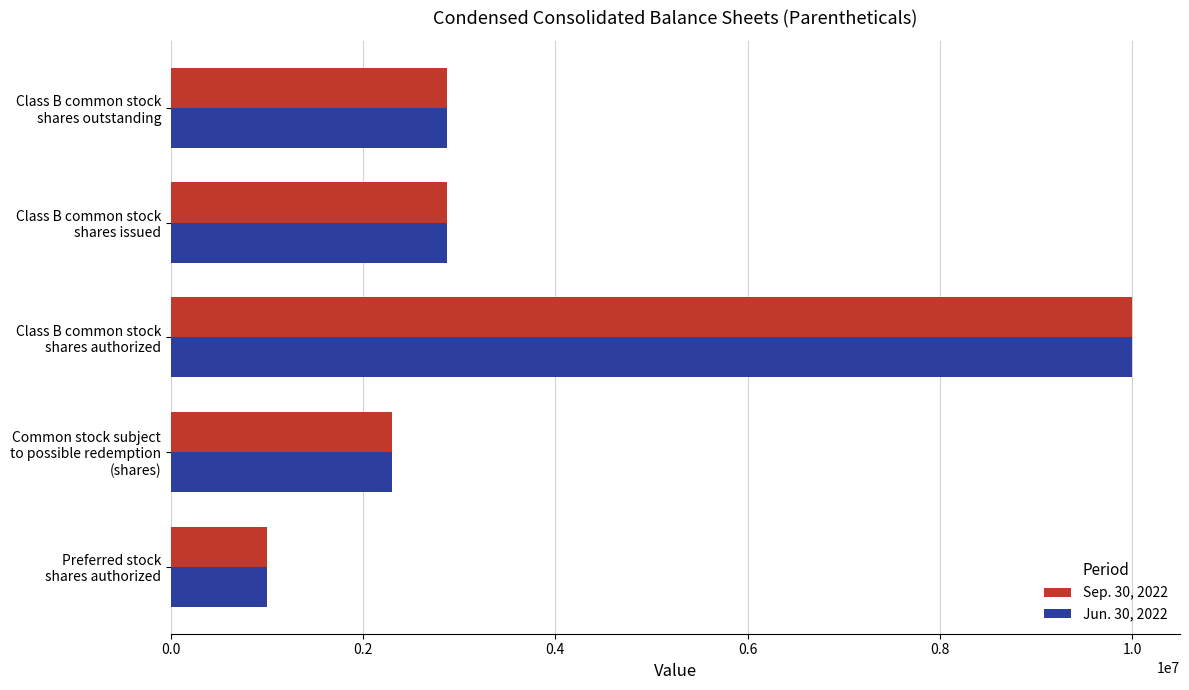

What is the highest value of the Sep. 30, 2022 series?

10000000